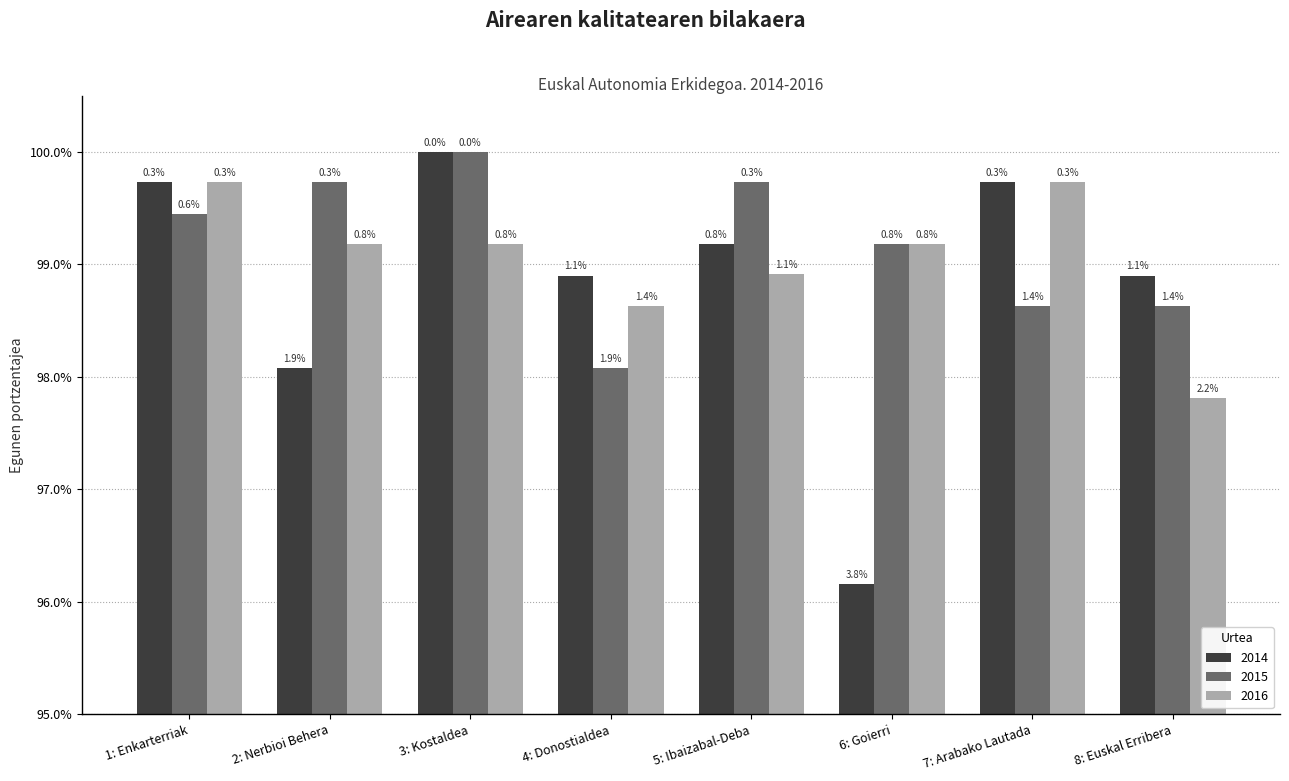

Reading right to left, list all the values displayed in this chart.

2014: 8: Euskal Erribera=1.0	7: Arabako Lautada=1.0	6: Goierri=1.0	5: Ibaizabal-Deba=1.0	4: Donostialdea=1.0	3: Kostaldea=1.0	2: Nerbioi Behera=1.0	1: Enkarterriak=1.0
2015: 8: Euskal Erribera=1.0	7: Arabako Lautada=1.0	6: Goierri=1.0	5: Ibaizabal-Deba=1.0	4: Donostialdea=1.0	3: Kostaldea=1.0	2: Nerbioi Behera=1.0	1: Enkarterriak=1.0
2016: 8: Euskal Erribera=1.0	7: Arabako Lautada=1.0	6: Goierri=1.0	5: Ibaizabal-Deba=1.0	4: Donostialdea=1.0	3: Kostaldea=1.0	2: Nerbioi Behera=1.0	1: Enkarterriak=1.0